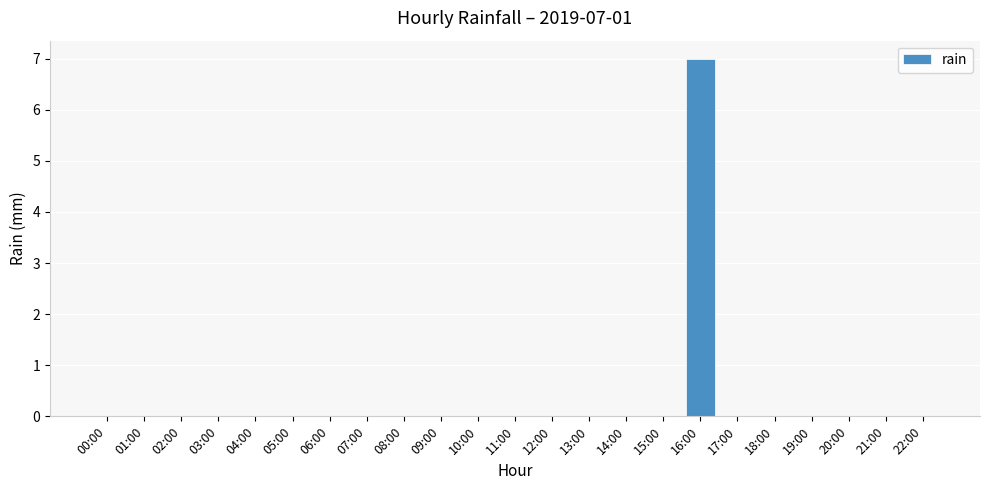

Which label corresponds to the largest value in the chart?

16:00